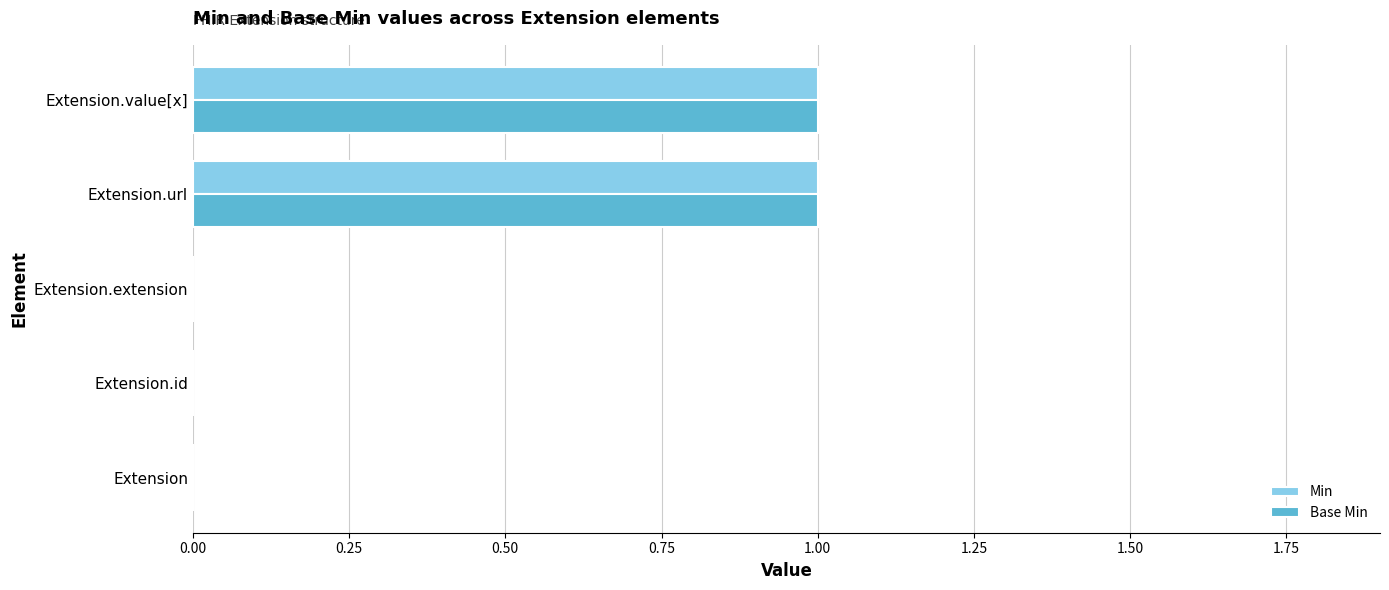

Is the value of Base Min at Extension.id greater than the value of Min at Extension.url?

No